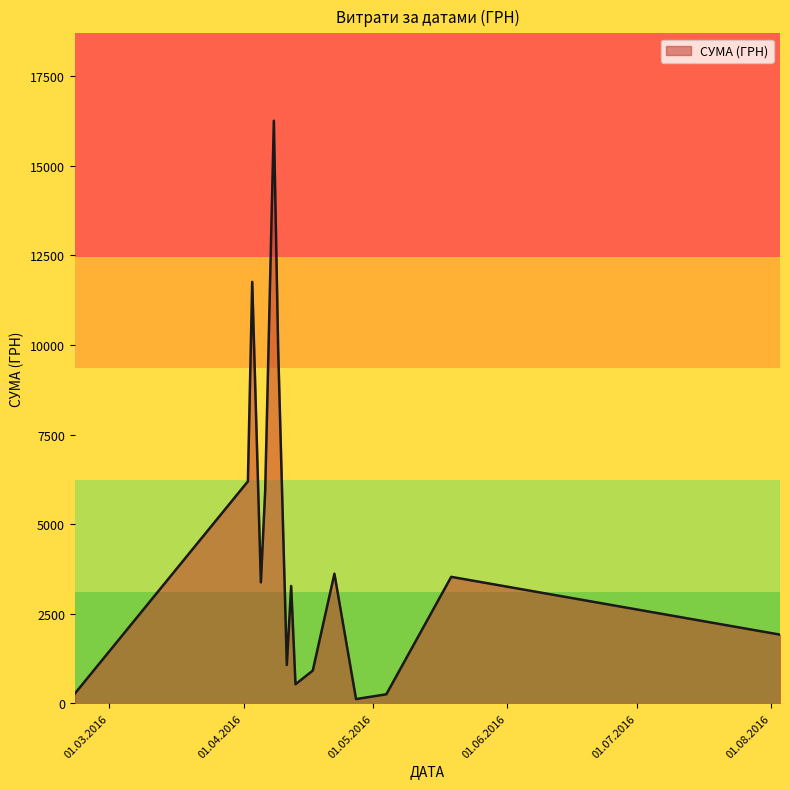

What is the greatest value displayed?

16256.5